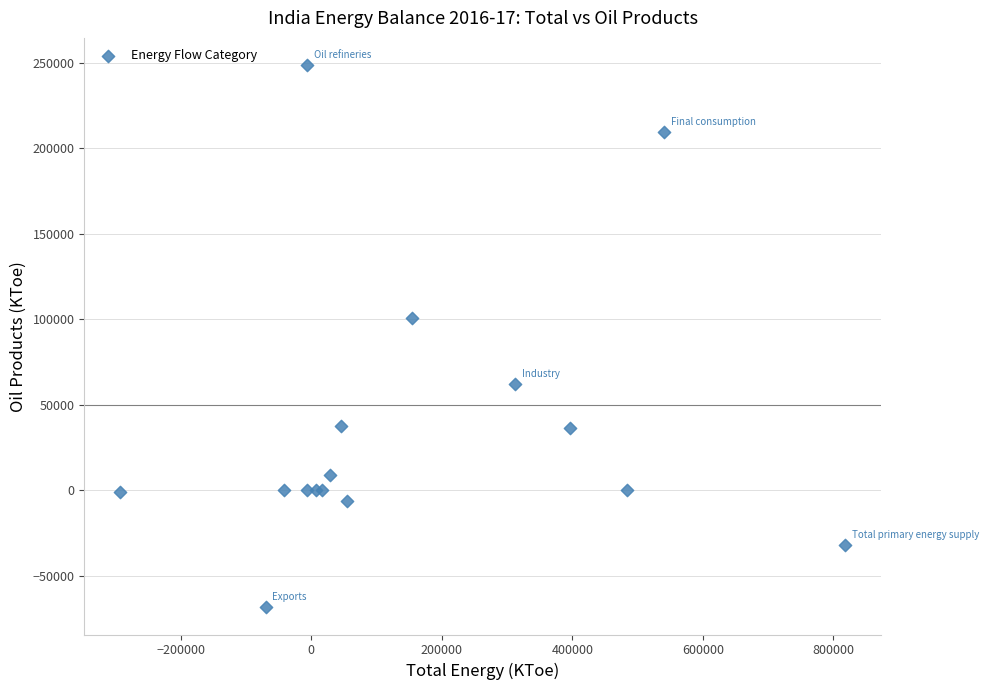

What Y value in the scatter plot is closest to 90156?

101068.1